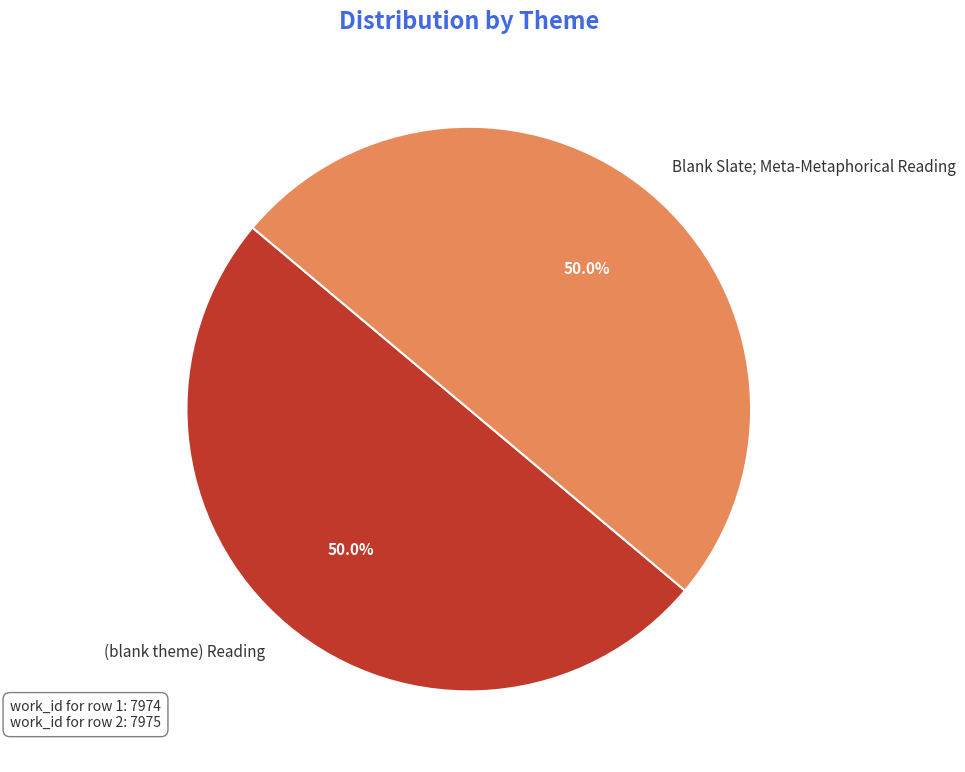

What is the ratio of the value at (blank theme) Reading to the value at Blank Slate; Meta-Metaphorical Reading?

1.0